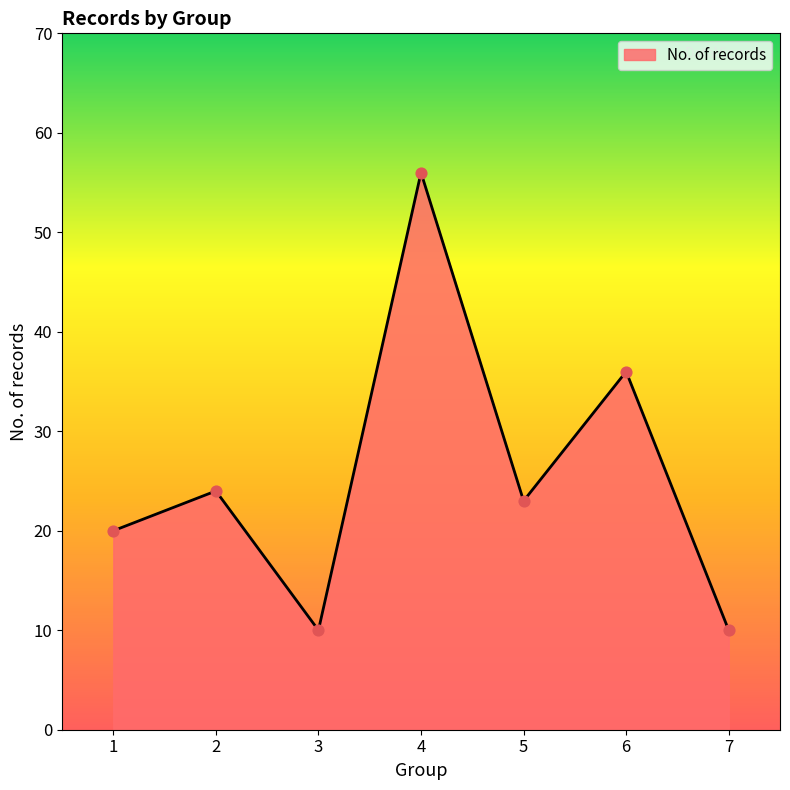

Approximately how many times larger is the value at 7 compared to 2?

0.4